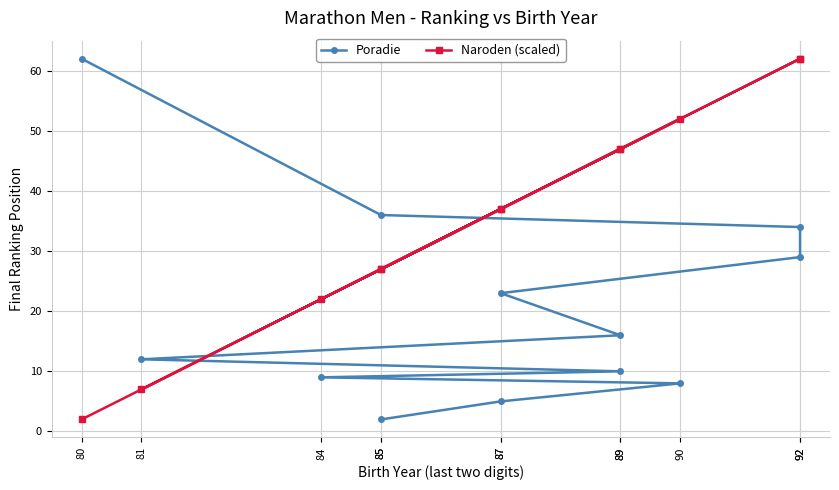

True or false: Poradie has more than 0 points higher than both neighbors.

False